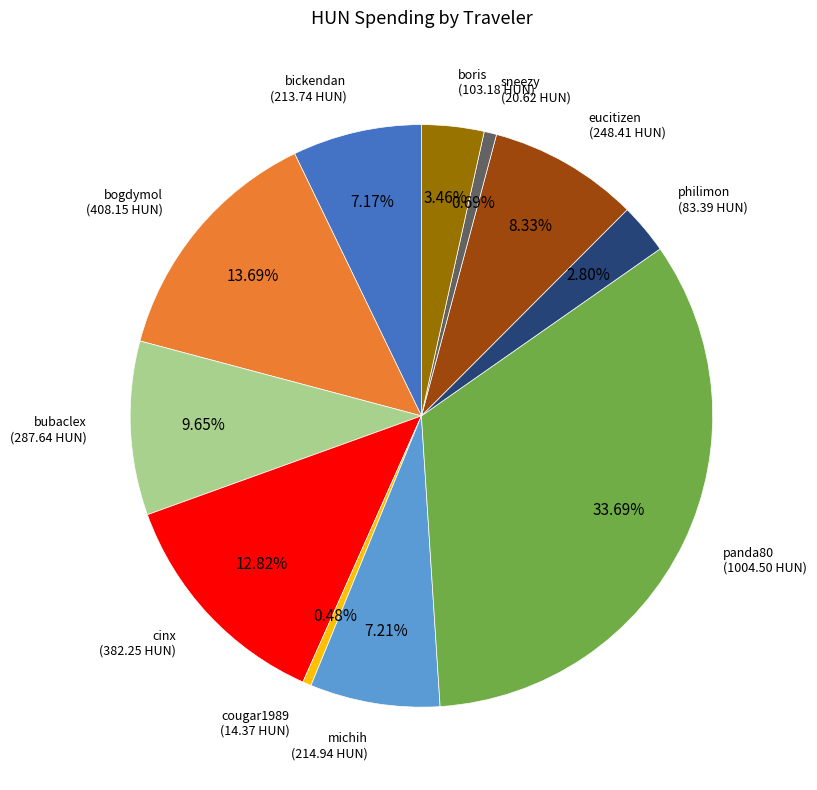

Is it true that eucitizen is 8% of the pie?

True